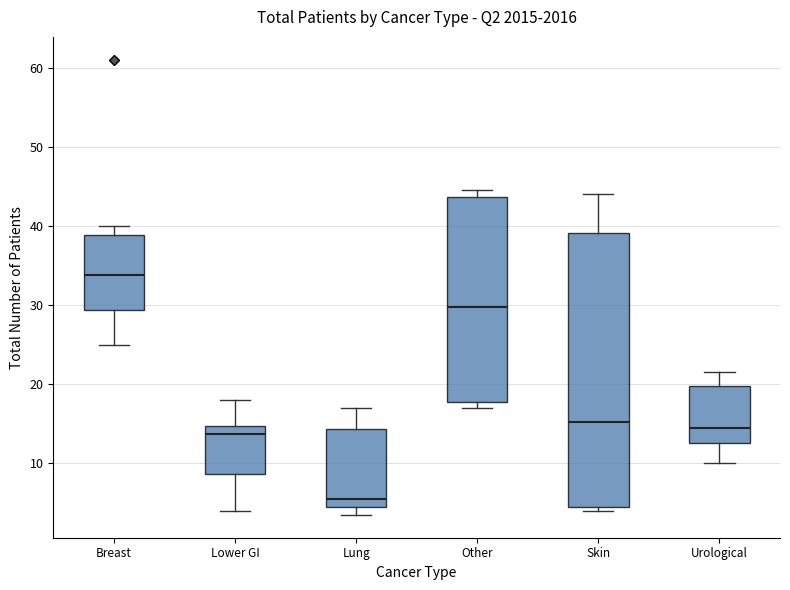

Reading left to right, read every box against the y-axis: the position of its median line, the range the box covers, and the ends of its whiskers. The values are not printed on the chart, so give them approximately, as read against the axis.

Breast: median 34, box 29 to 39, whiskers 25 to 40
Lower GI: median 14, box 9 to 15, whiskers 4 to 18
Lung: median 6, box 5 to 14, whiskers 4 to 17
Other: median 30, box 18 to 44, whiskers 17 to 45
Skin: median 15, box 5 to 39, whiskers 4 to 44
Urological: median 15, box 13 to 20, whiskers 10 to 22